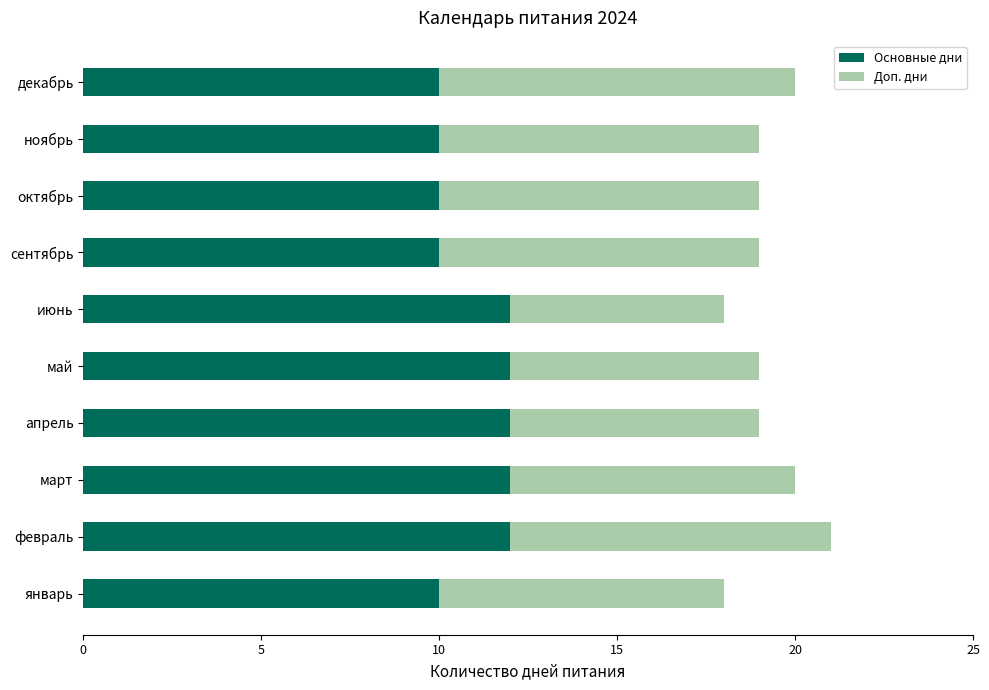

What is the maximum value for Основные дни?

12